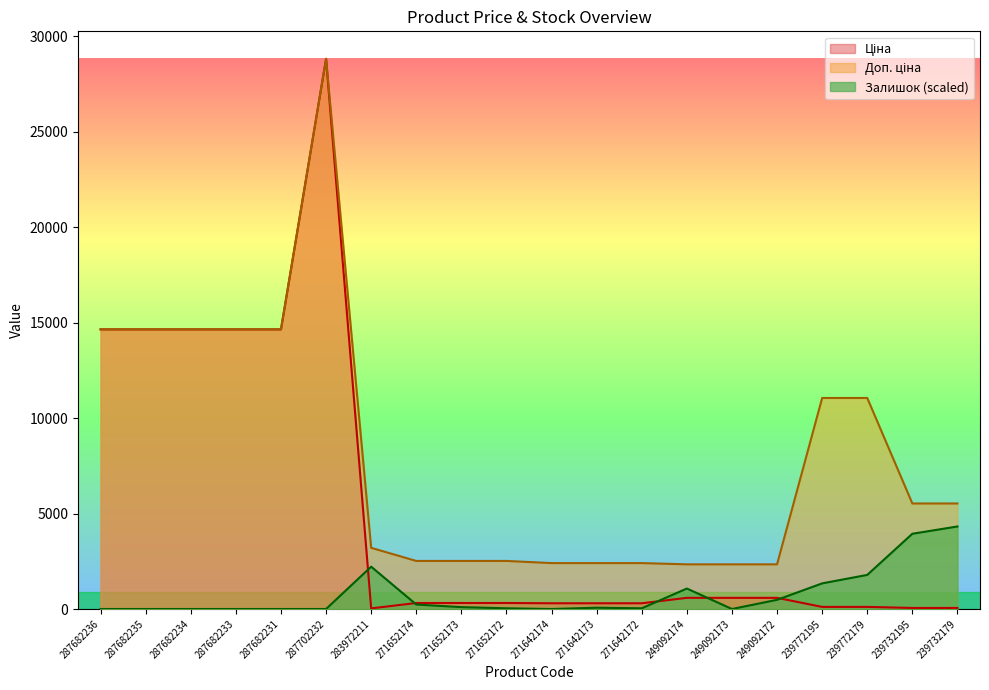

List the labels in order of Доп. ціна value, largest first.

287702232, 287682236, 287682235, 287682234, 287682233, 287682231, 239772195, 239772179, 239732195, 239732179, 283972211, 271652174, 271652173, 271652172, 271642174, 271642173, 271642172, 249092174, 249092173, 249092172